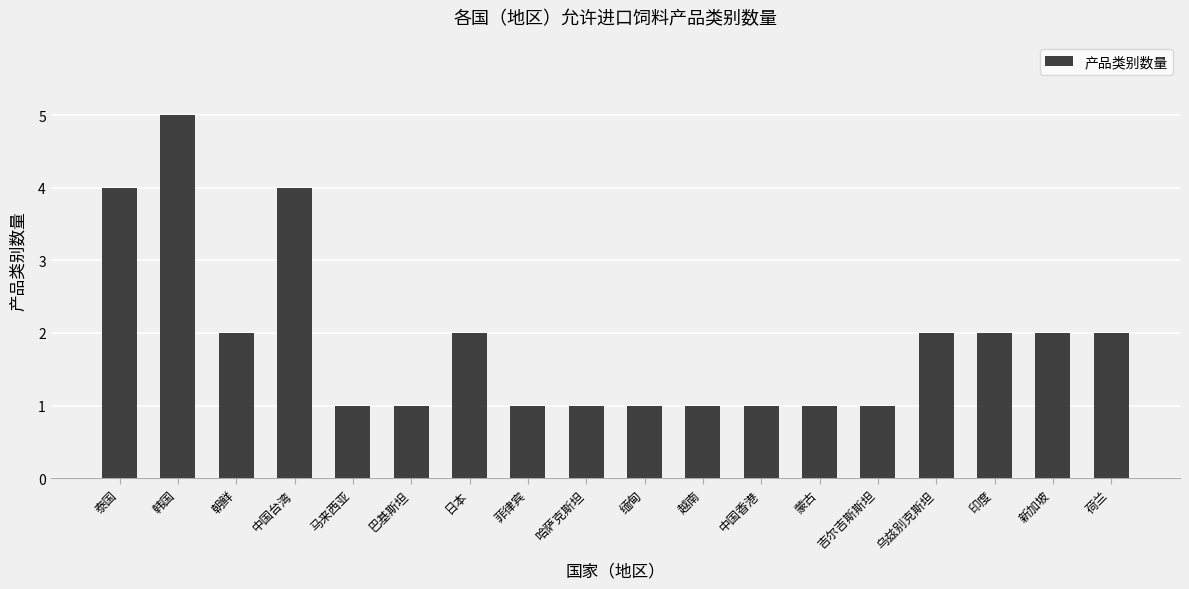

What is the difference between the maximum and minimum values?

4